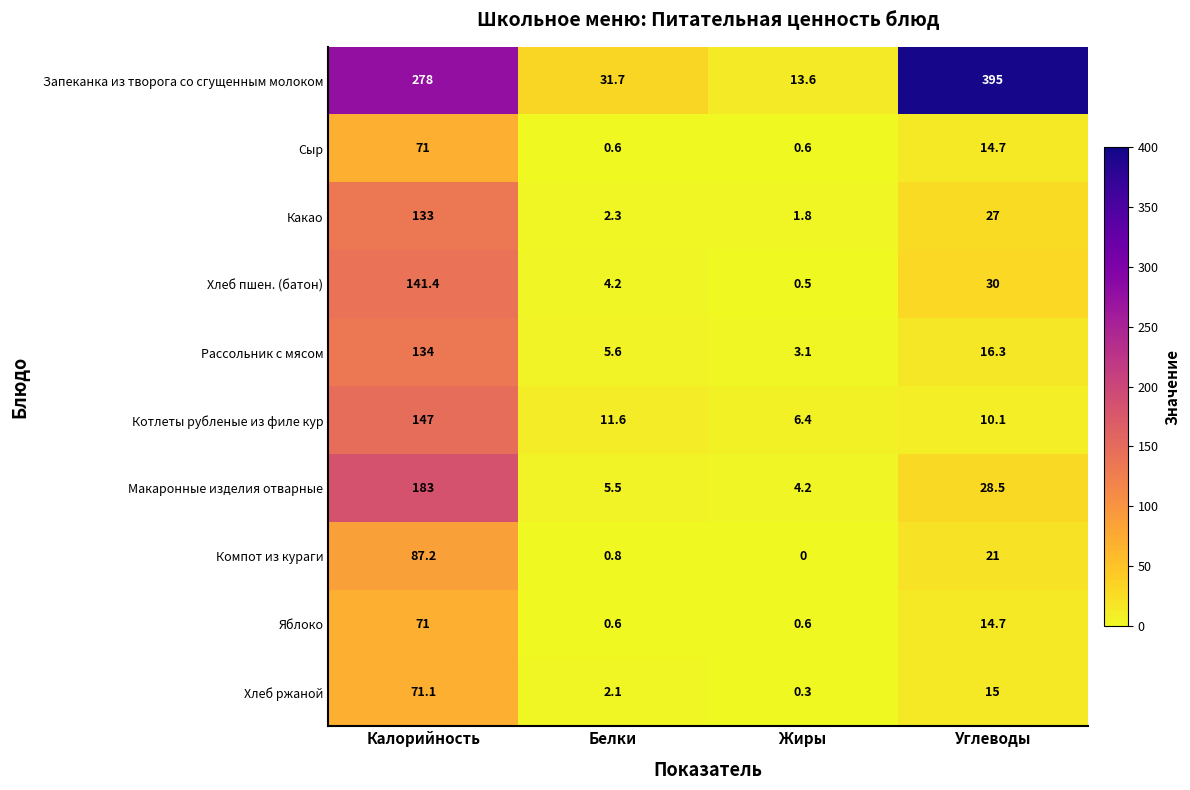

True or false: Котлеты рубленые из филе кур has a value of 11.6 at Белки.

True